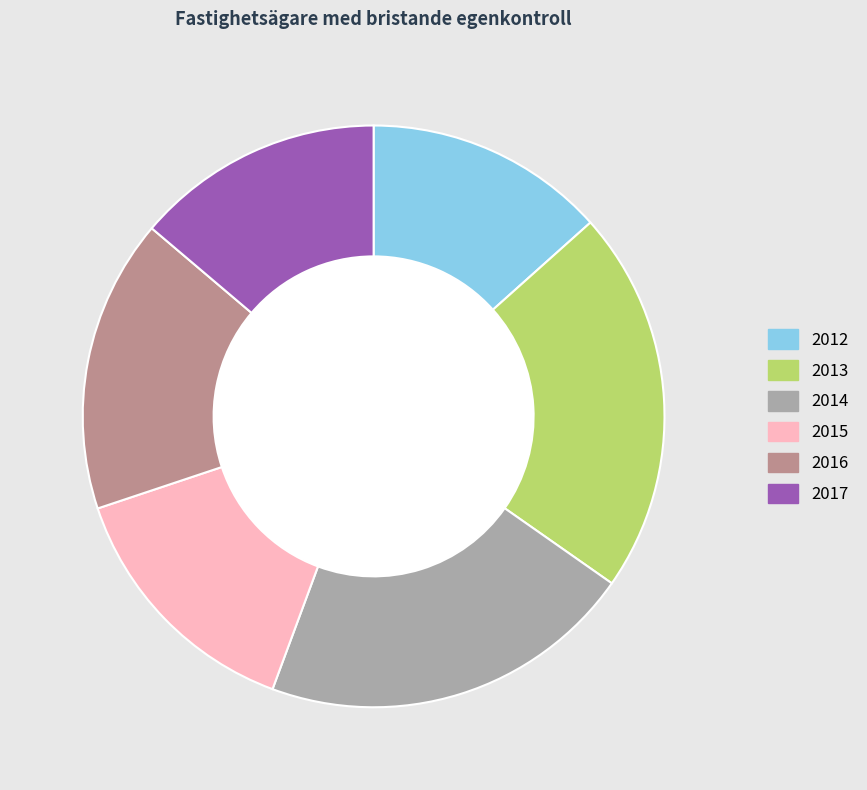

The 2017 slice represents 1% of the pie. True or false?

False